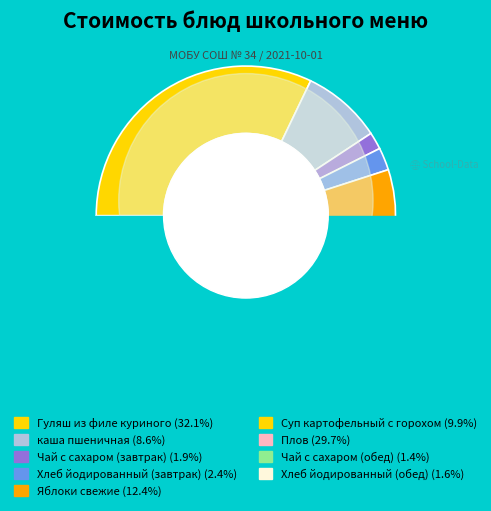

Does any single category account for the majority?

No